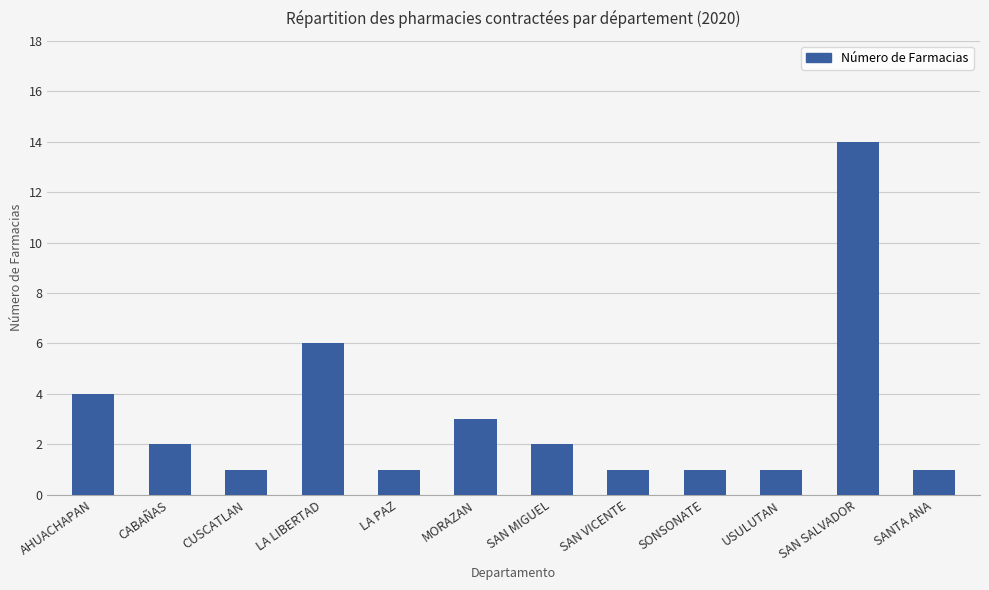

What is the sum of the values at SONSONATE and CABAÑAS?

3